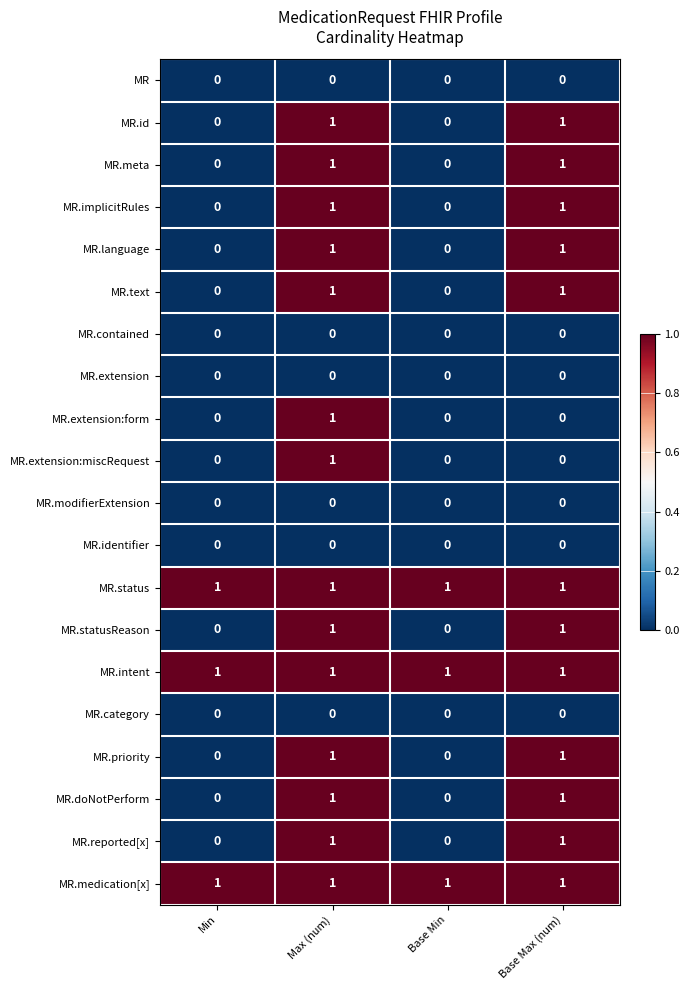

How many distinct data groups are displayed?

20